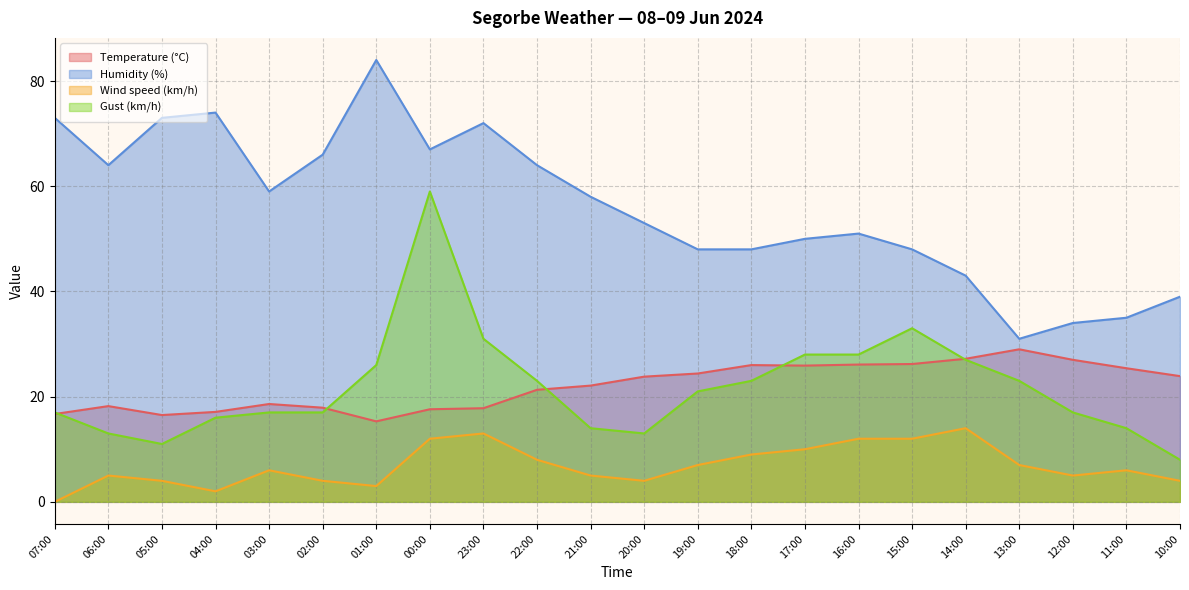

How many series are shown in this chart?

4